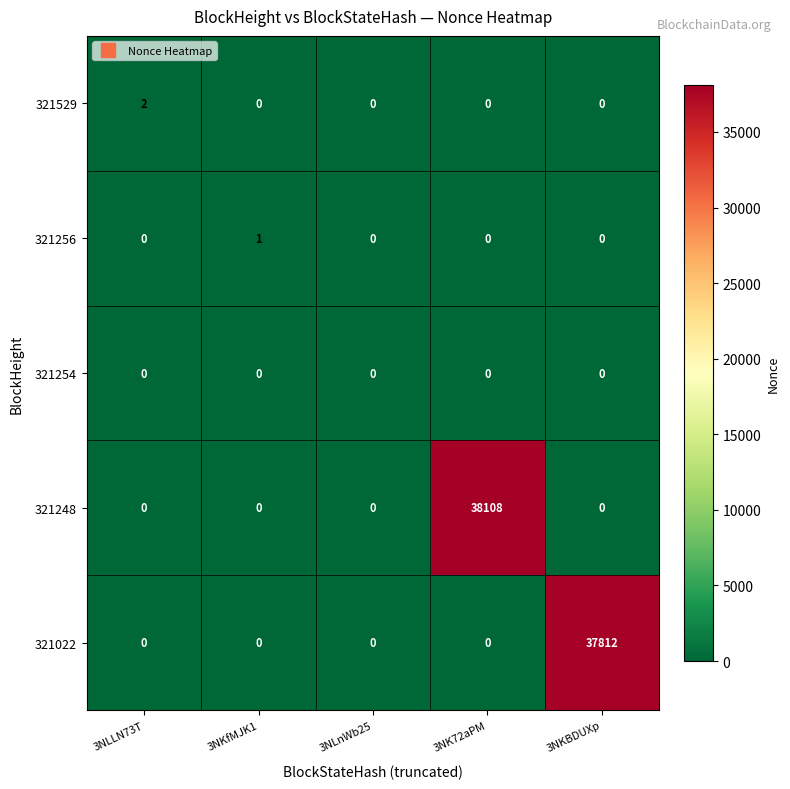

Which series has the largest range (max minus min)?

321248